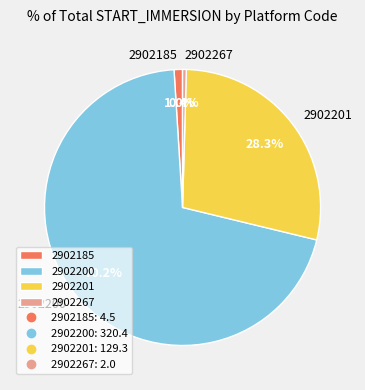

Which category has the biggest portion of the pie?

2902200